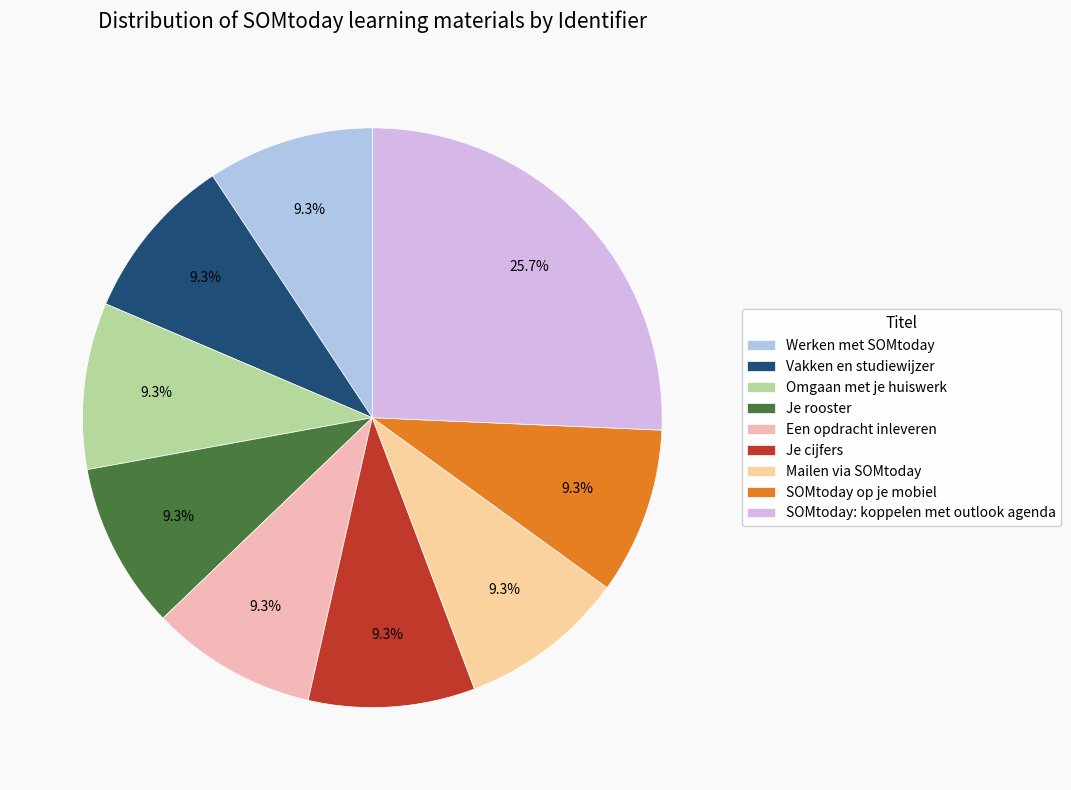

What is the ratio of the value at Een opdracht inleveren to the value at Vakken en studiewijzer?

1.0